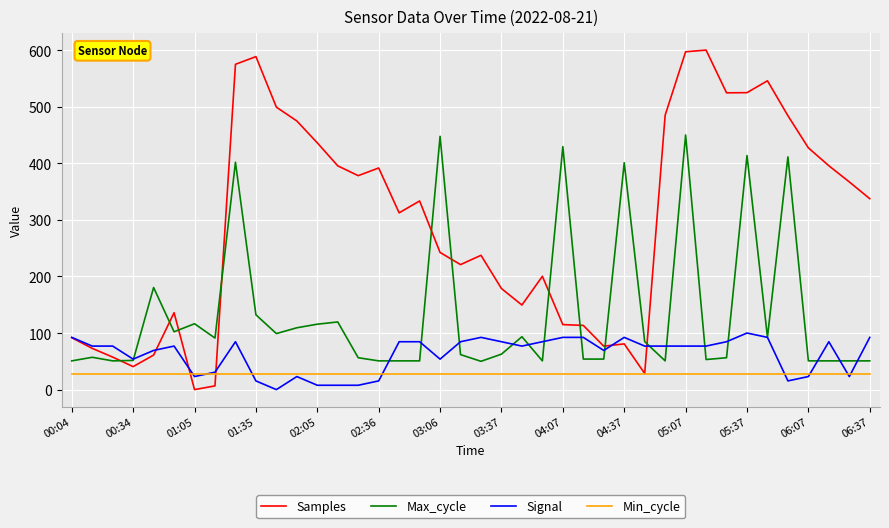

Rank the series by their maximum value, from highest to lowest.

Samples, Max_cycle, Signal, Min_cycle